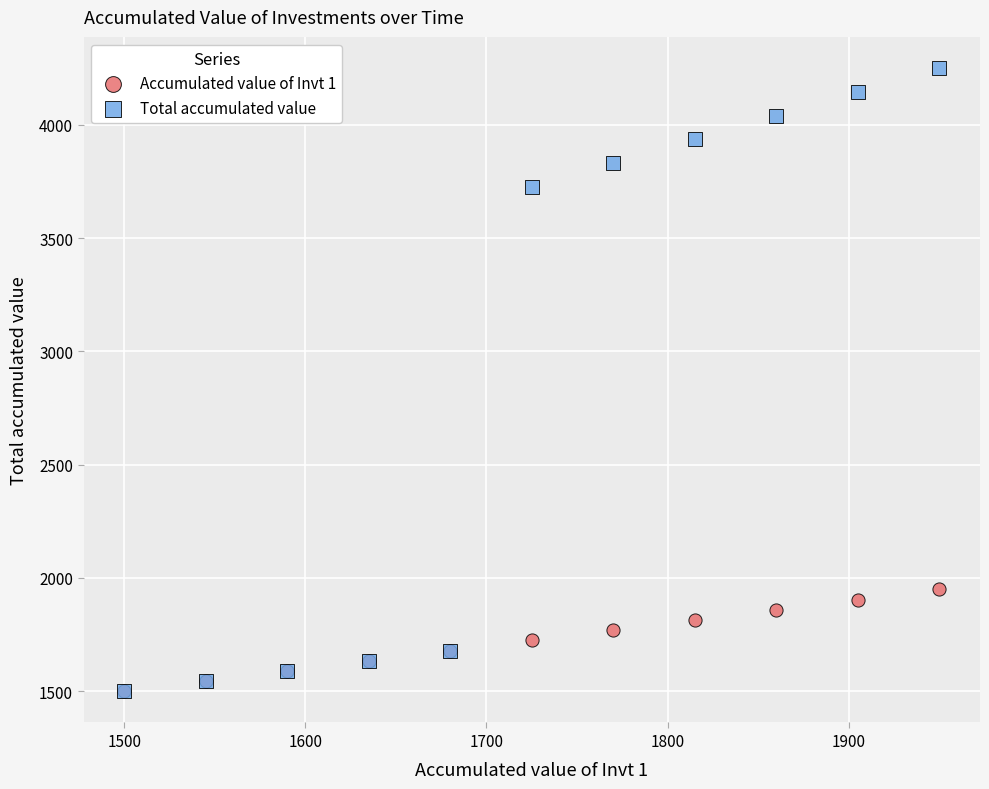

In the Total accumulated value series, what Y value is closest to 2875?

3725